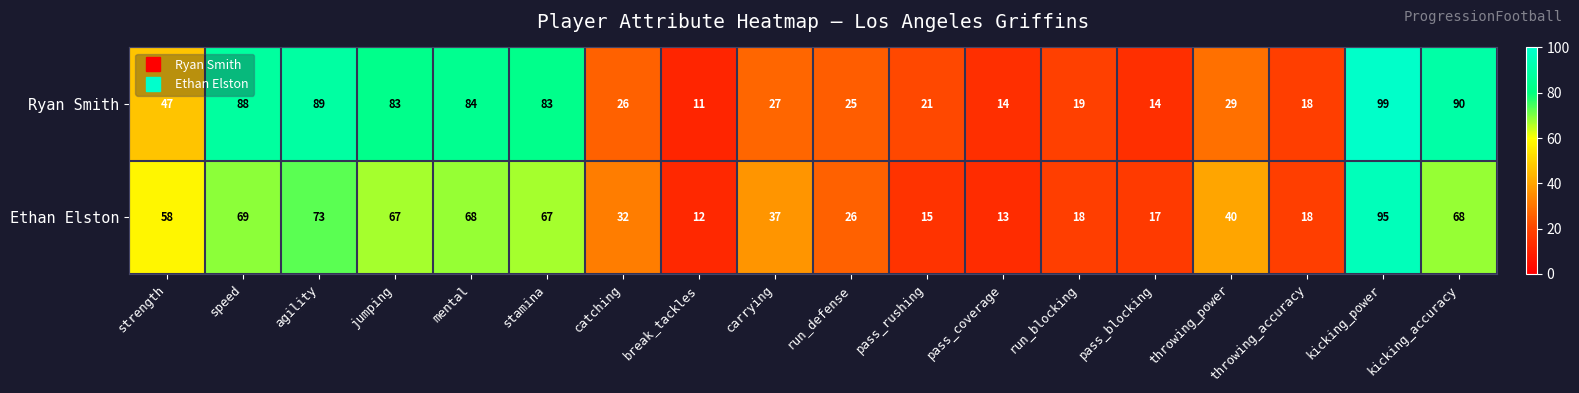

At which category is the sum across all series the highest?

kicking_power